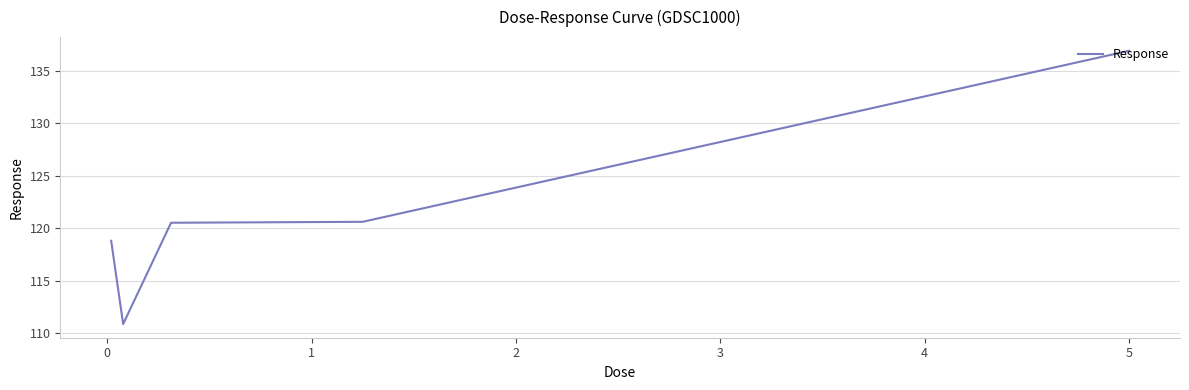

True or false: there are more than 2 points higher than both neighbors.

False